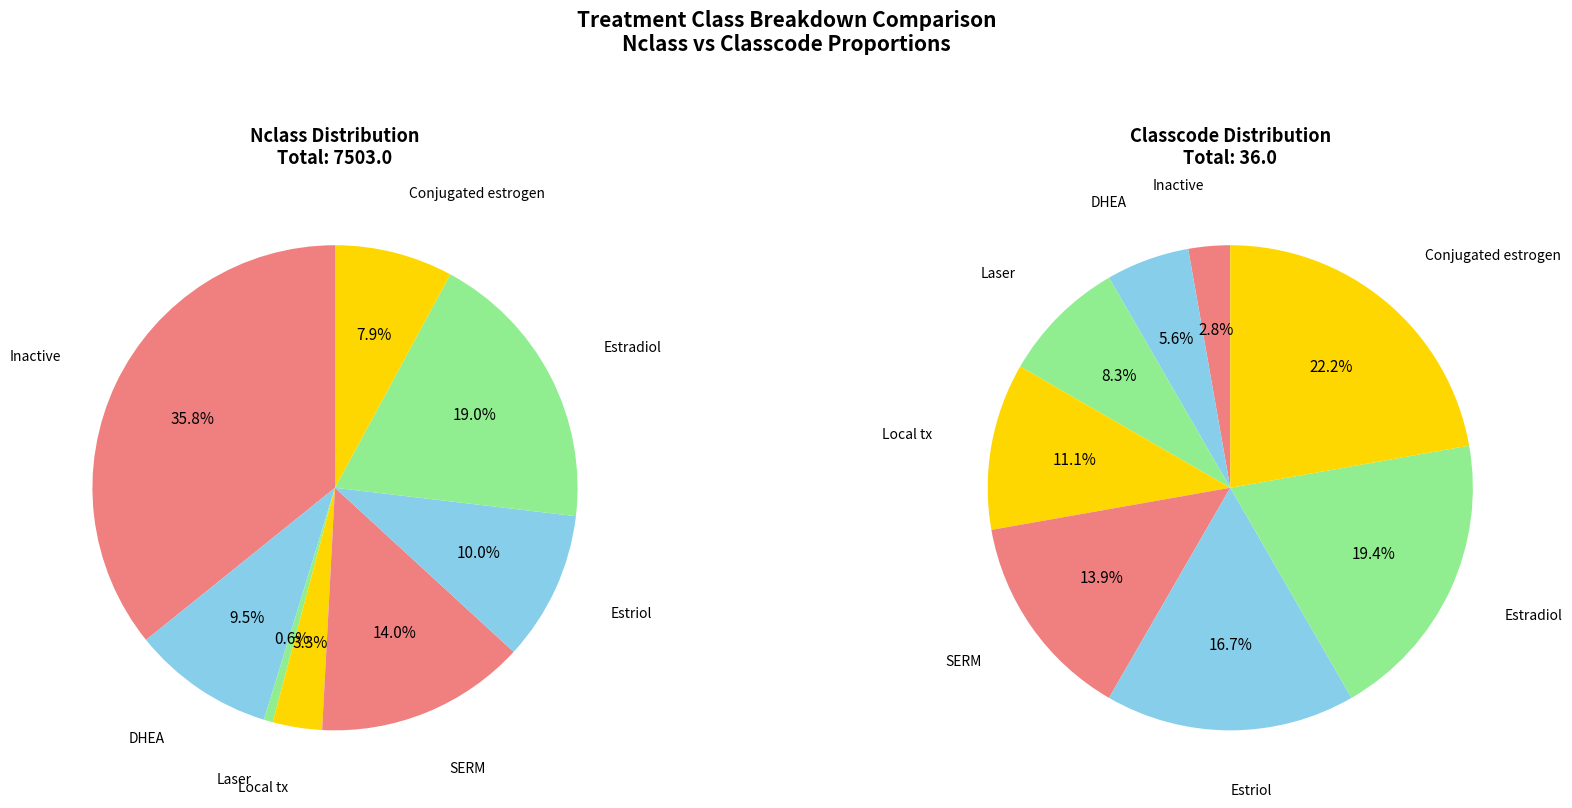

Which slice is the largest?

Inactive